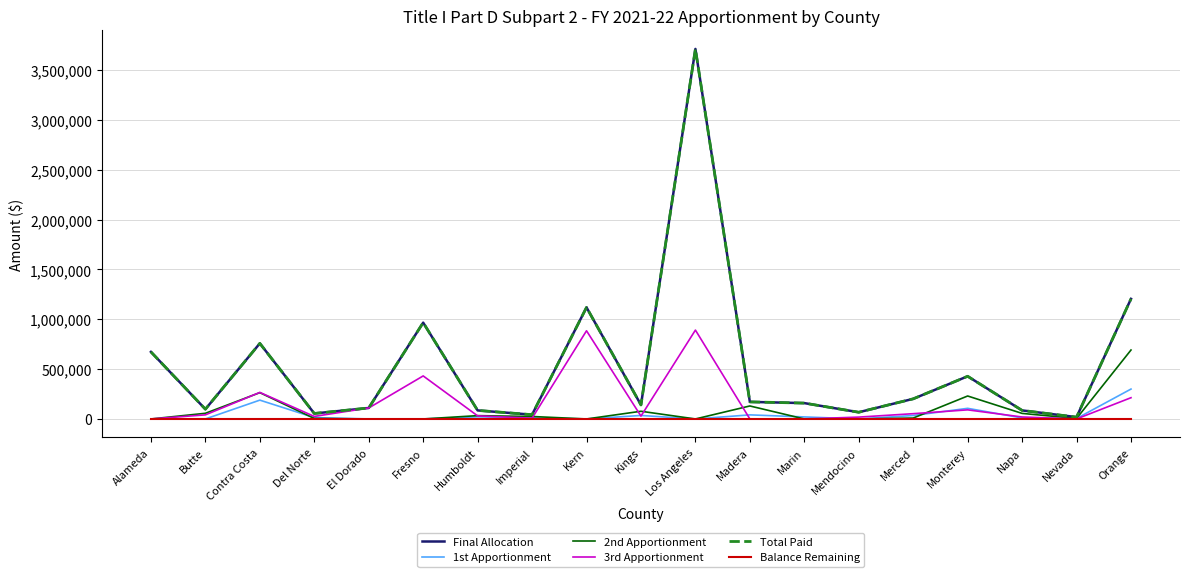

Does the chart have visible grid lines?

Yes